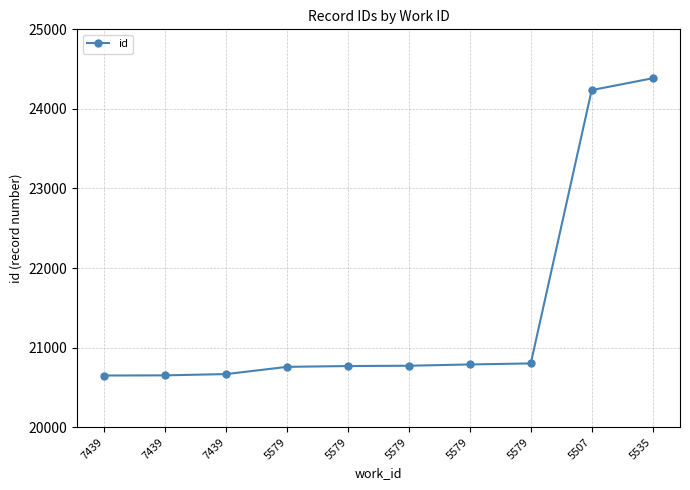

Reading right to left, what are all the values shown in this chart?

24385	24236	20801	20788	20772	20768	20758	20667	20651	20649